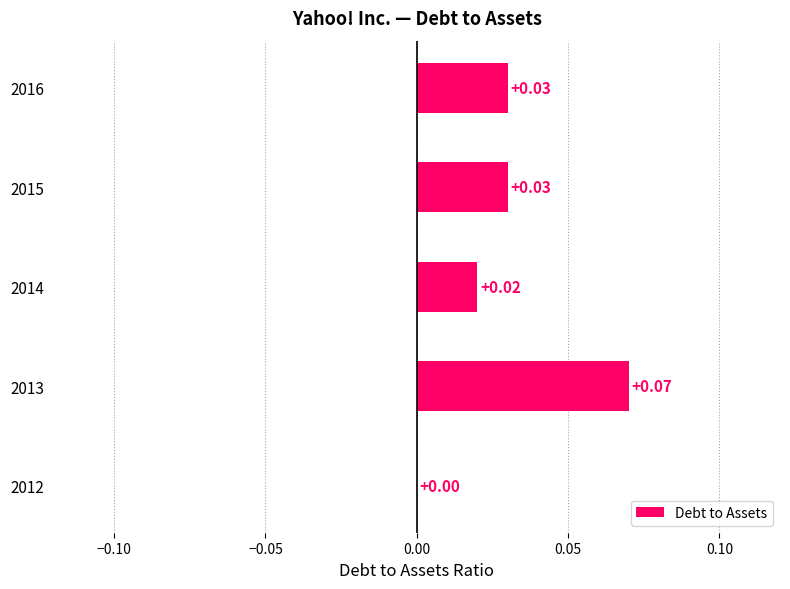

Where is the data nearest to the value 0?

2012